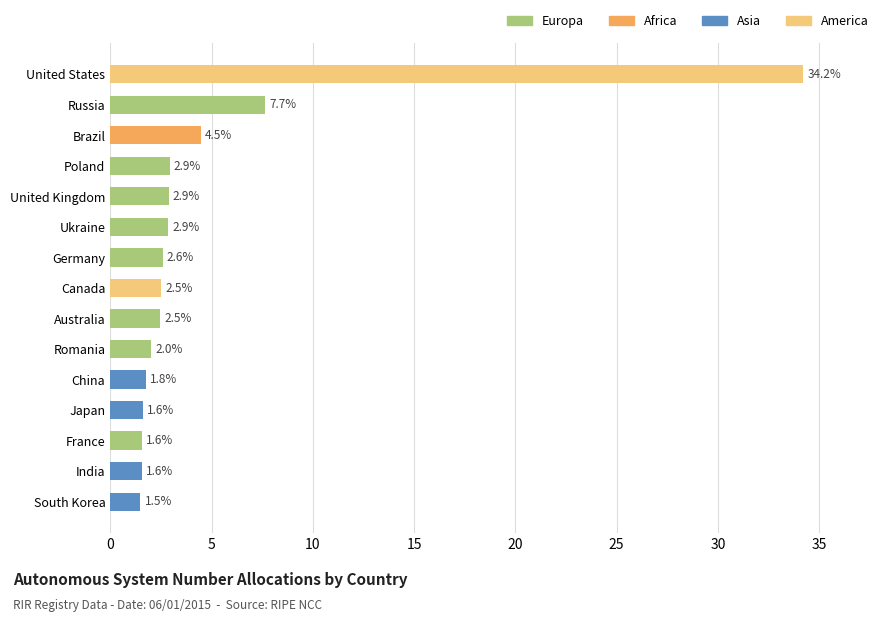

What is the difference between the maximum and minimum values?

32.7